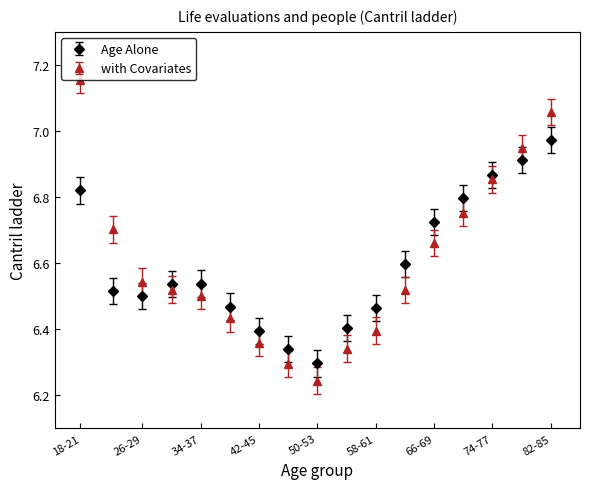

At how many categories does at least one series exceed 6?

17